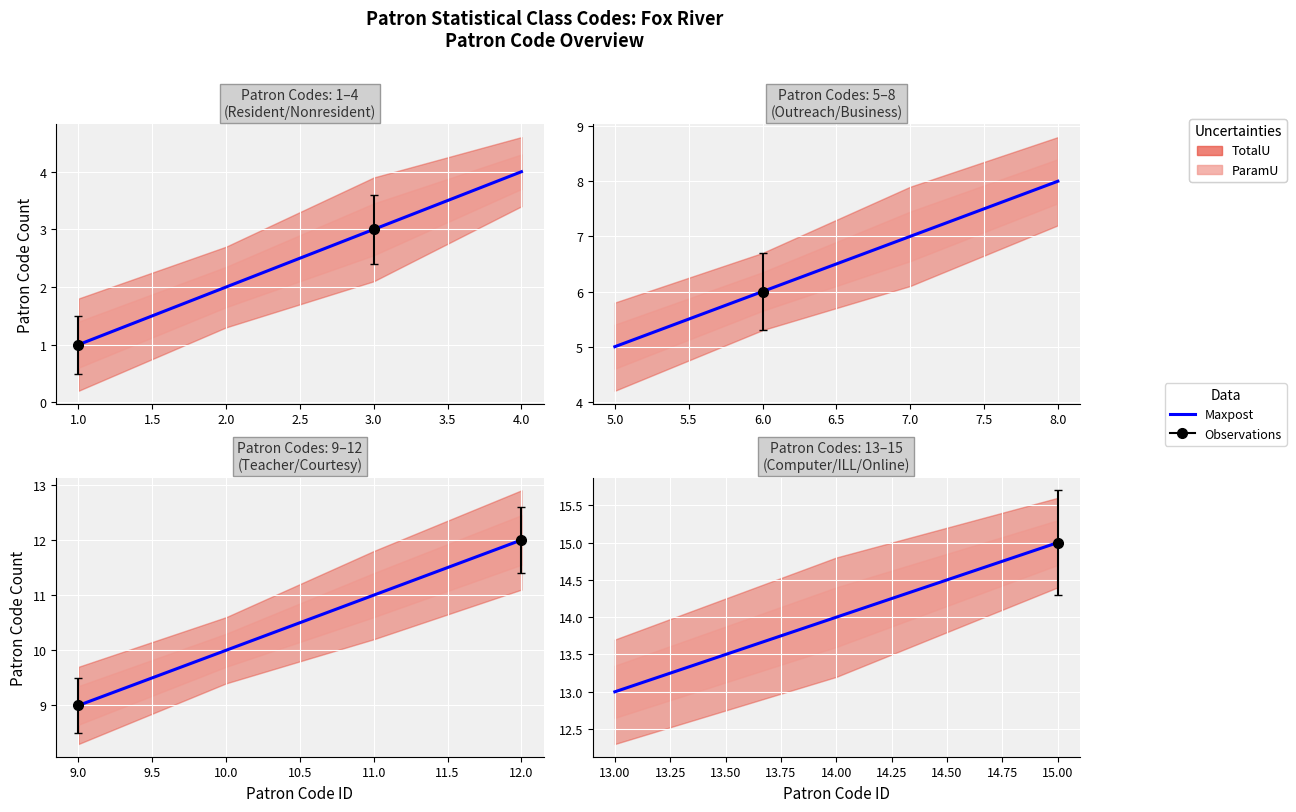

What is the maximum value shown in the chart?

15